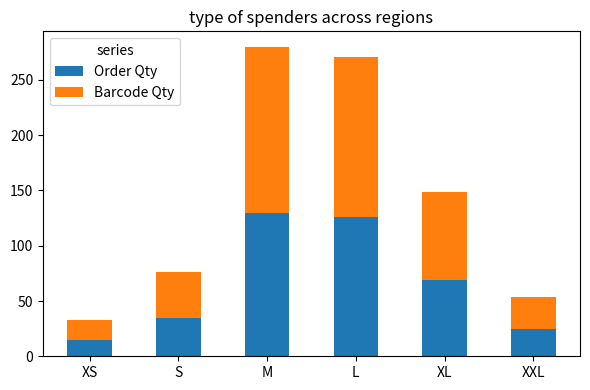

What is the total value across all series at XL?

149